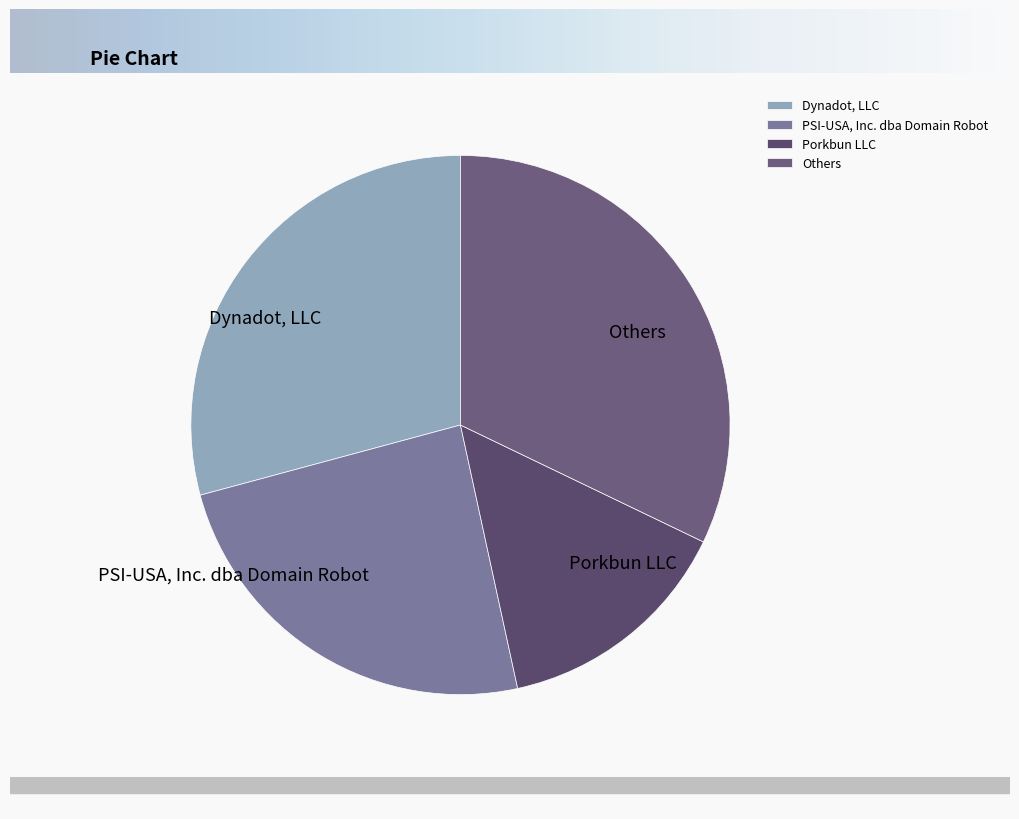

Which has a higher value, Porkbun LLC or Others?

Others